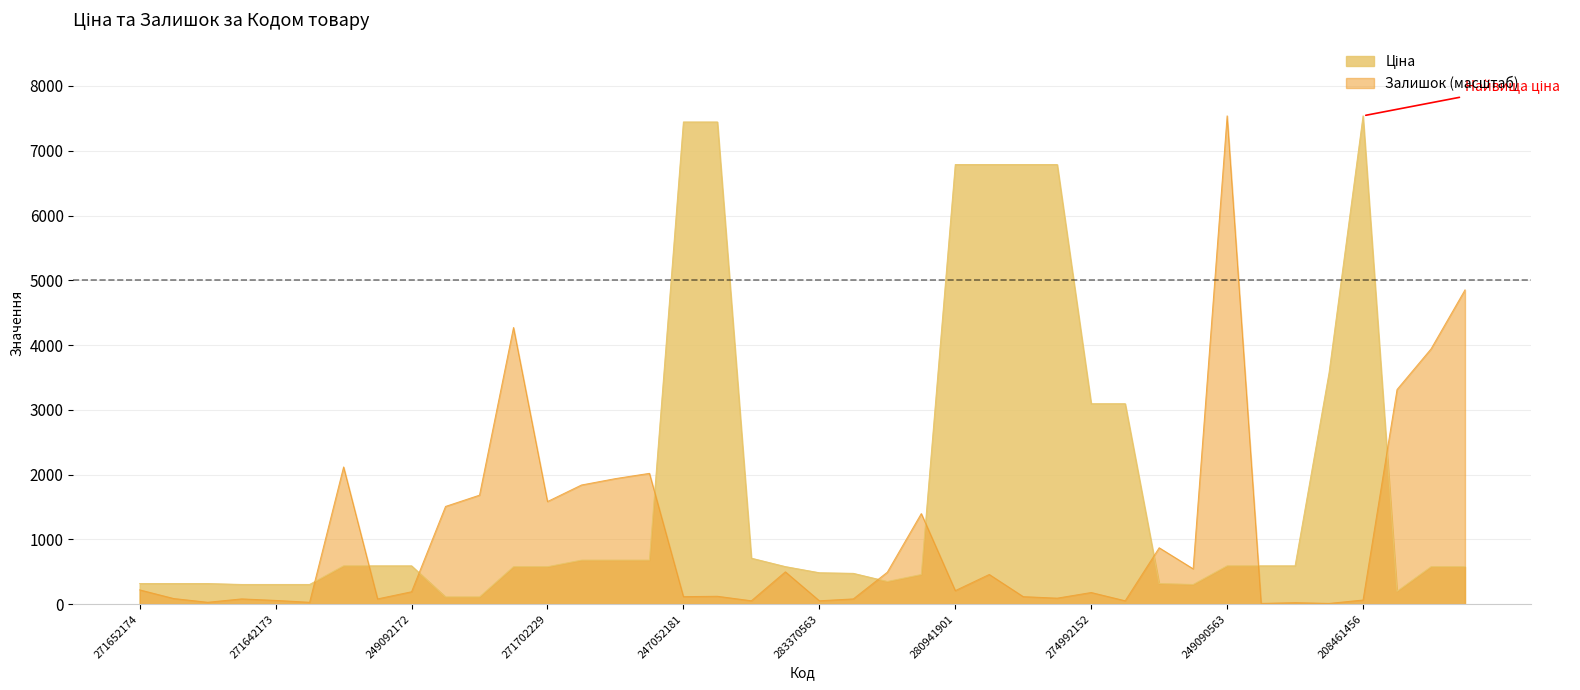

Which series ends up on top after the final intersection of Ціна and Залишок?

Залишок